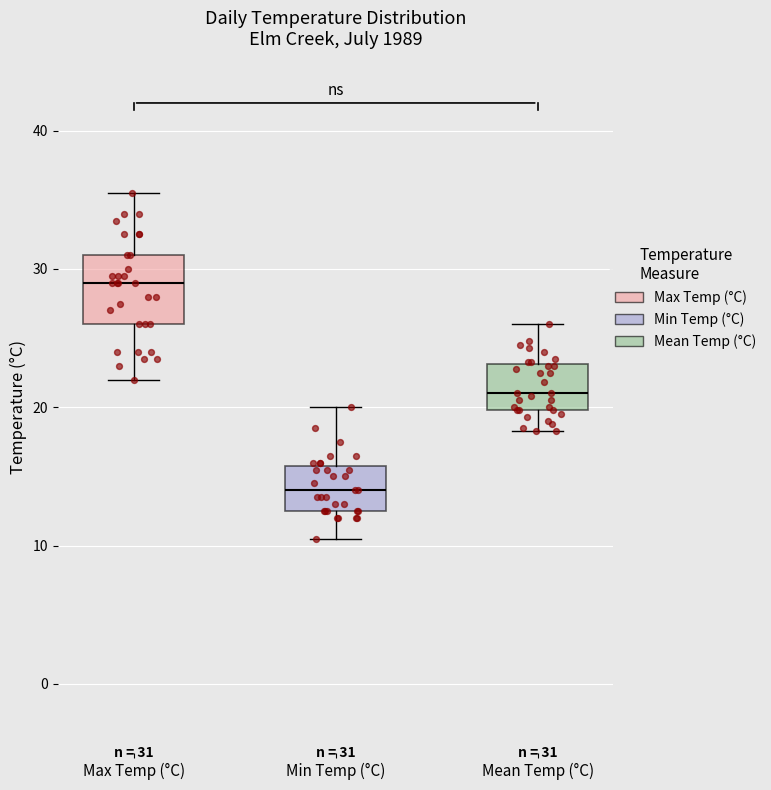

Comparing the boxes themselves (not the whiskers), which one is the tallest?

Max Temp (°C)